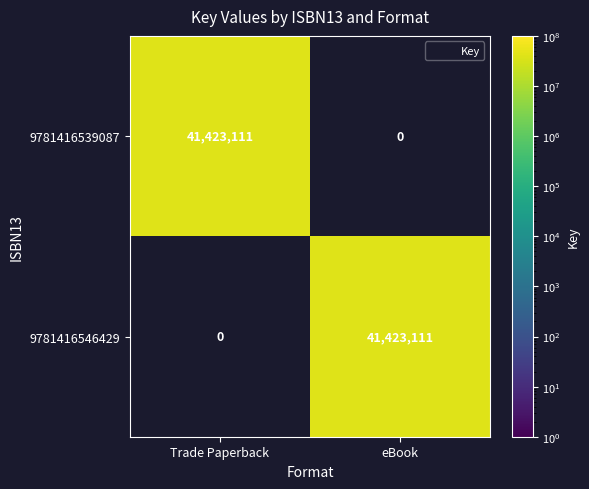

Count the number of data series in this chart.

2